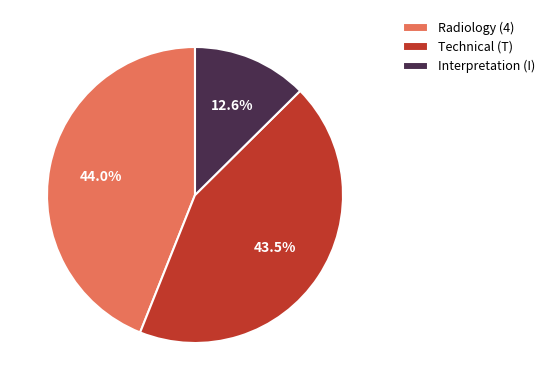

Which slice is the smallest?

Interpretation (I)